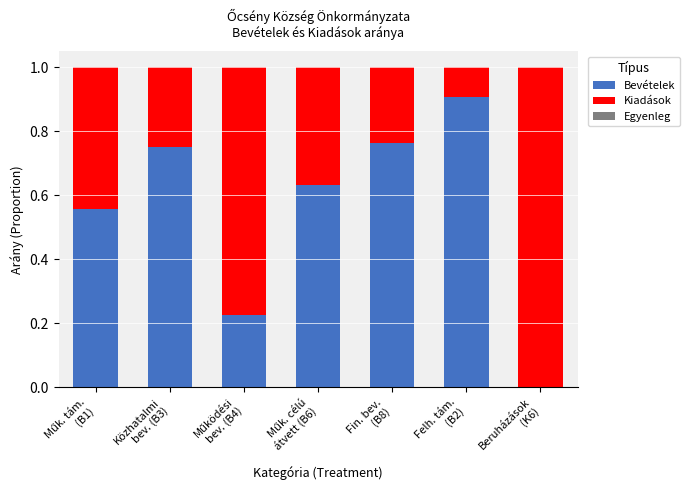

How many data points in Bevételek are above 0?

6